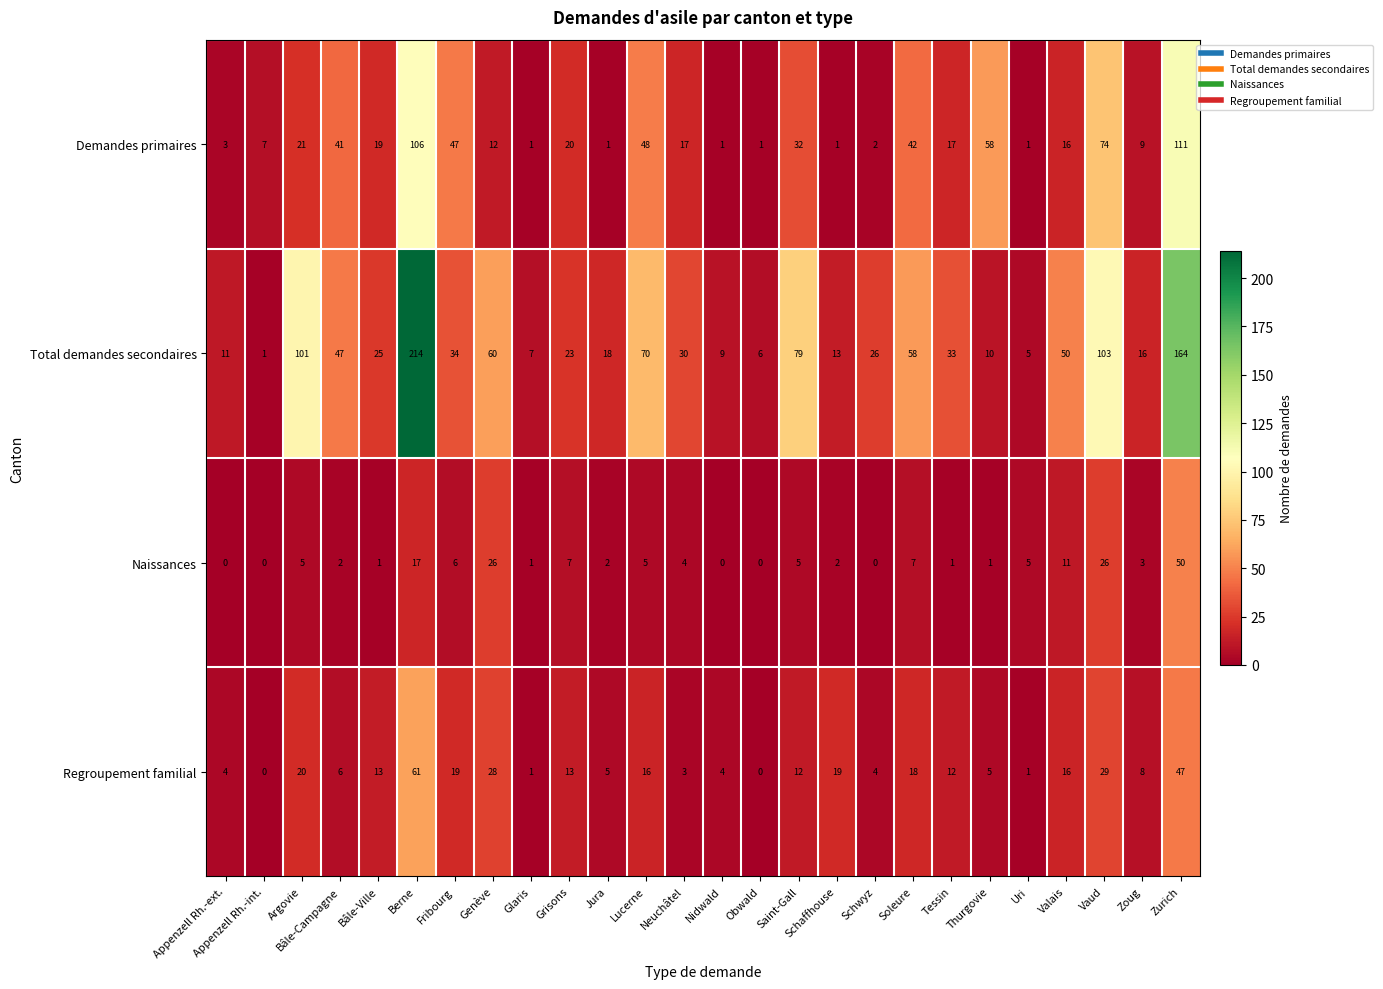

What is the maximum value for Demandes primaires?

111